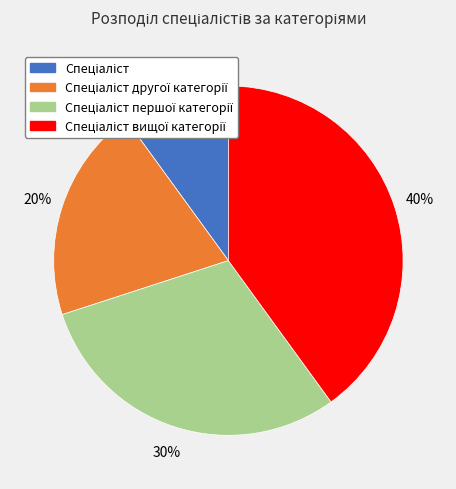

To the nearest percent, what is the difference between the largest and smallest slice percentages?

30%